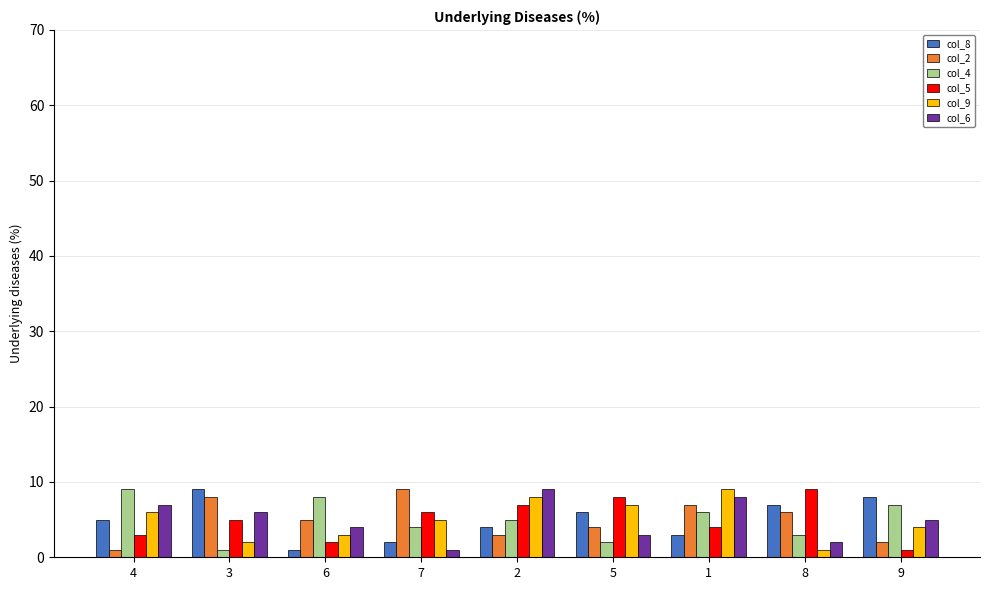

The value of col_2 at 5 is 4. True or false?

True